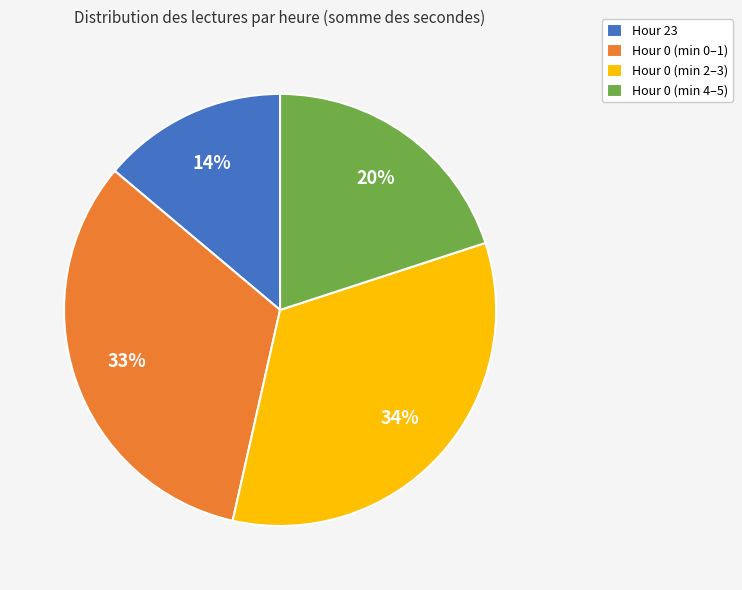

Does any single category account for the majority?

No